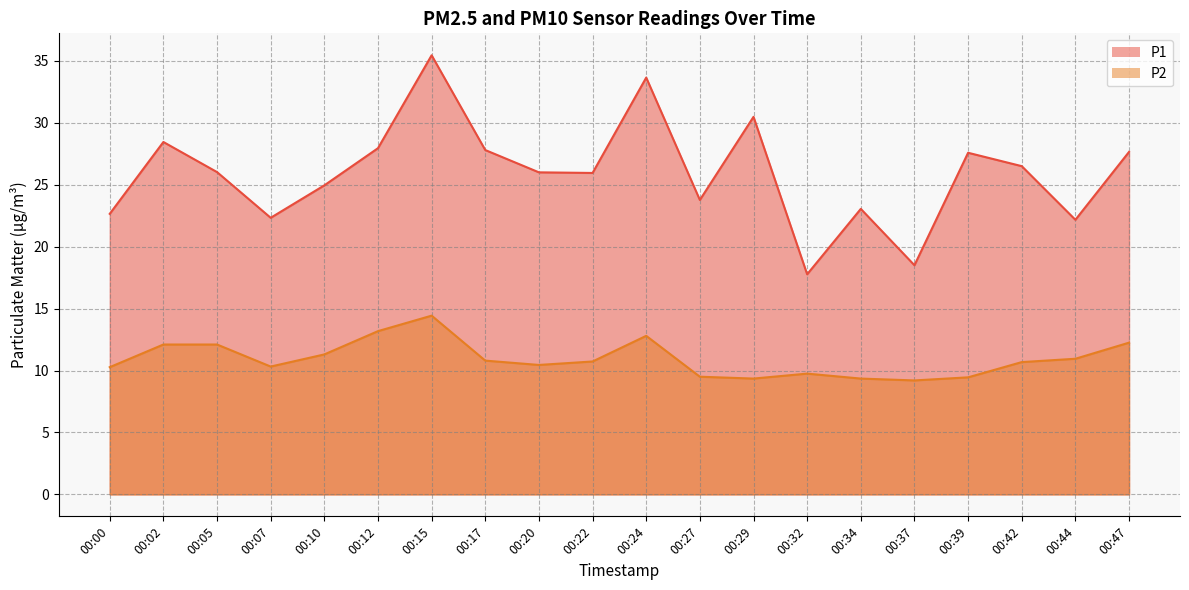

At which category is the sum across all series the highest?

00:15